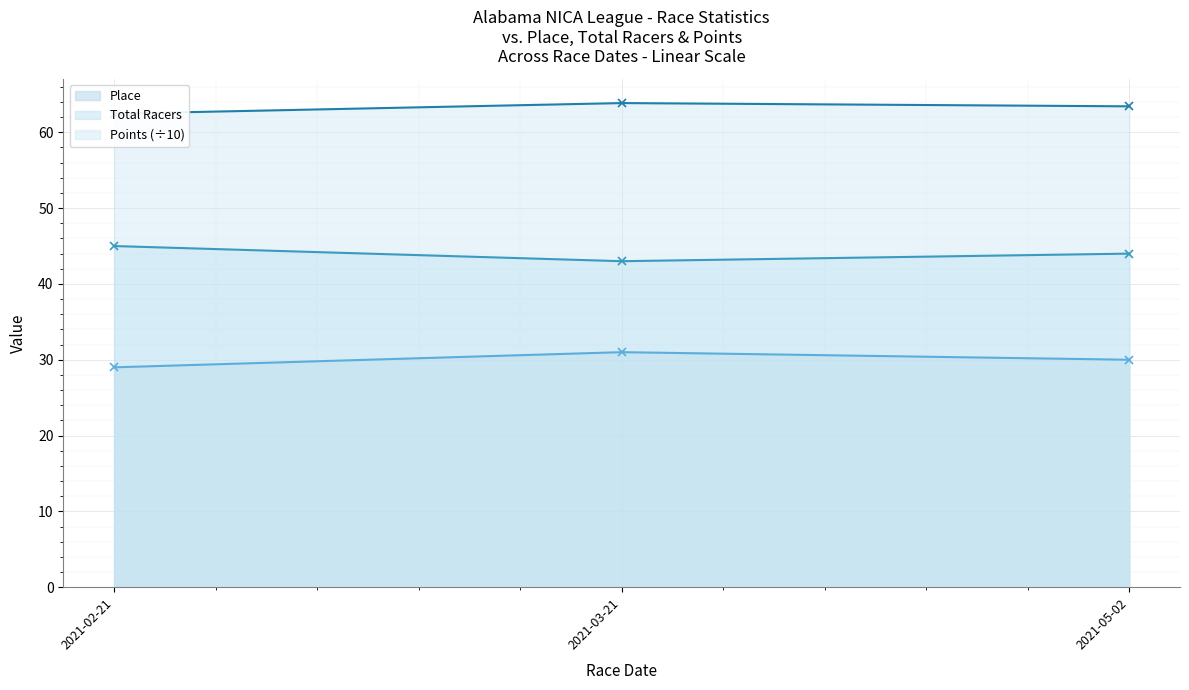

What is the difference between the Place values at 2021-03-21 and 2021-02-21?

2